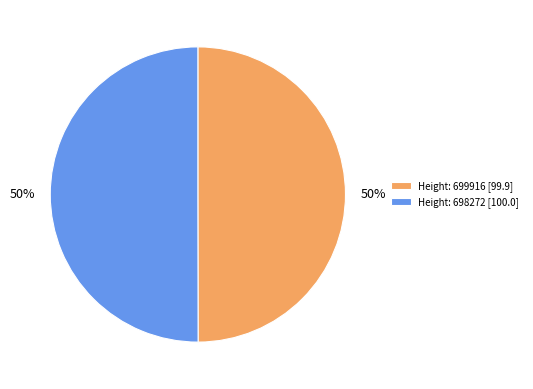

What is the ratio of the value at Height: 699916 [99.9] to the value at Height: 698272 [100.0]?

1.0